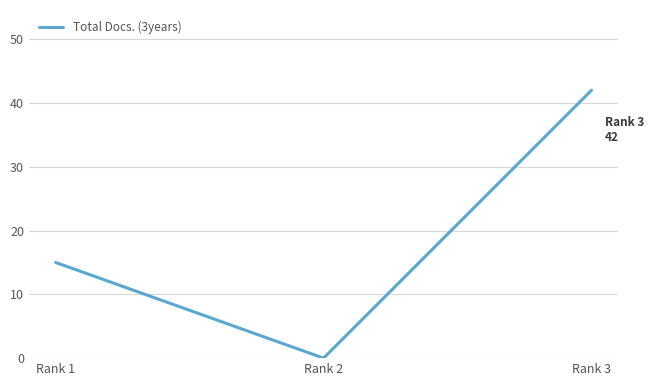

Reading left to right, extract all data points from this chart.

15	0	42